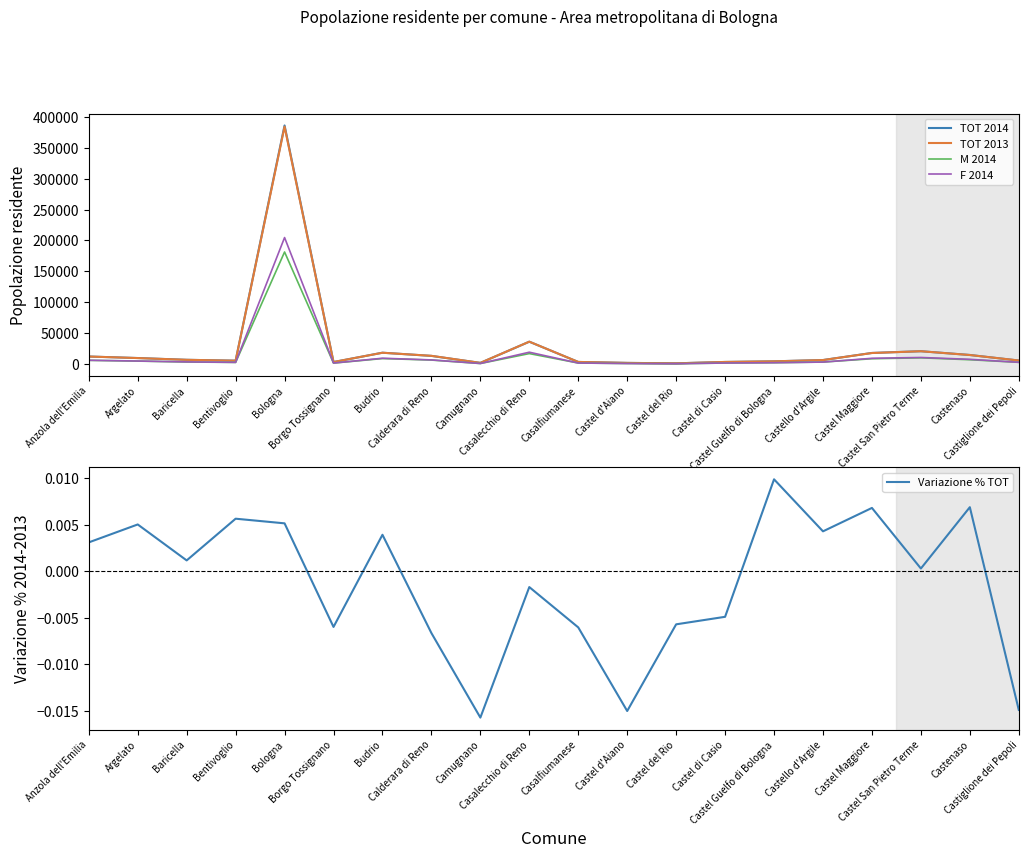

At which label is TOT 2014 closest to 193698?

Casalecchio di Reno